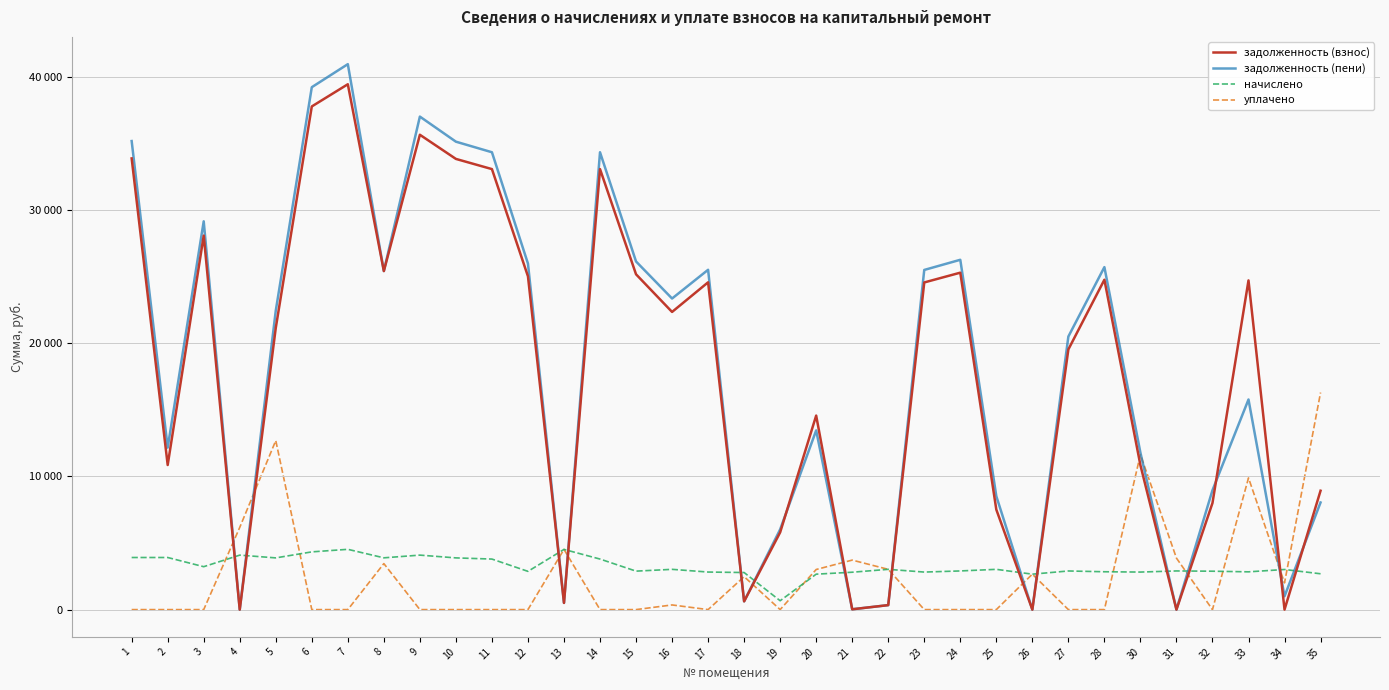

What are all the series names shown in the legend?

задолженность (взнос), задолженность (пени), начислено, уплачено